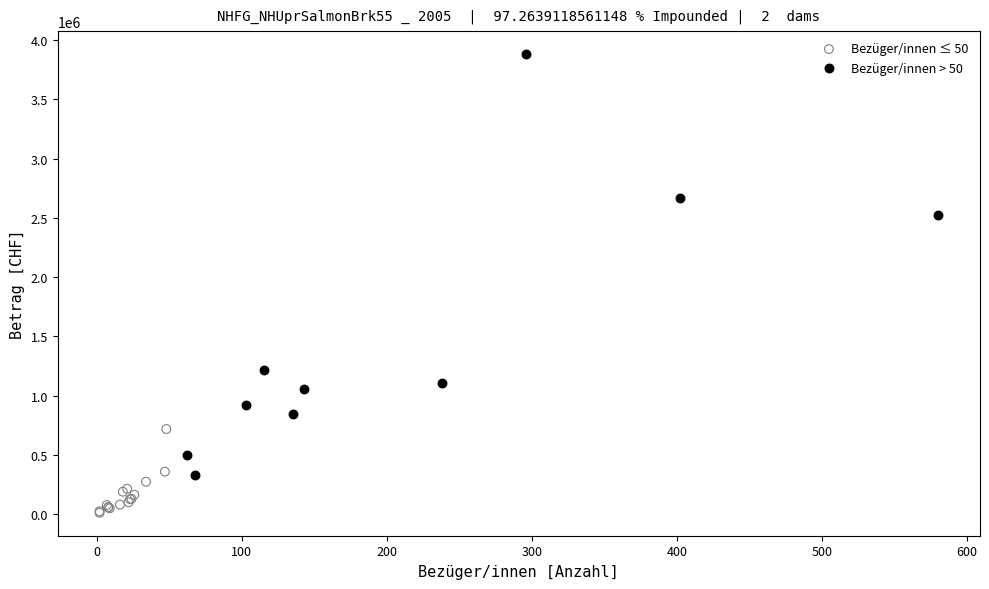

Which series contains the highest Y value?

Bezüger/innen > 50